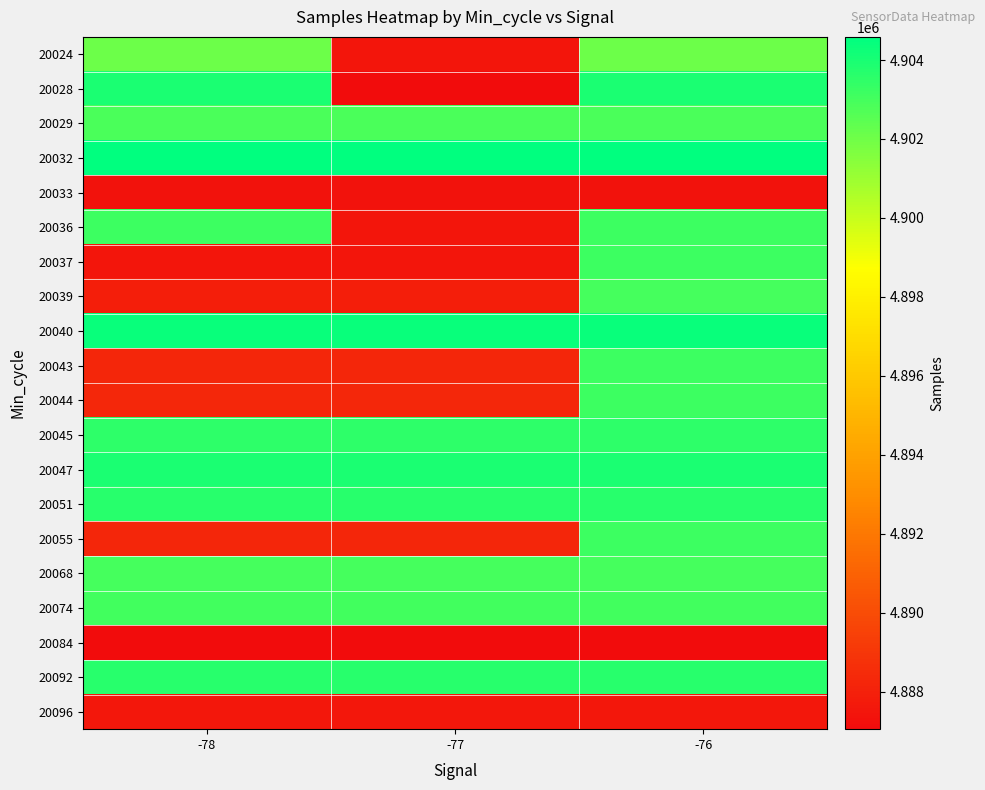

Reading left to right, extract all data points from this chart.

20024: -78=4902056	-77=4887469	-76=4902056
20028: -78=4903966	-77=4887053	-76=4903966
20029: -78=4902814	-77=4902814	-76=4902814
20032: -78=4904586	-77=4904586	-76=4904586
20033: -78=4887353	-77=4887353	-76=4887353
20036: -78=4903162	-77=4887469	-76=4903162
20037: -78=4887469	-77=4887469	-76=4903162
20039: -78=4887885	-77=4887885	-76=4903002
20040: -78=4904357	-77=4904357	-76=4904357
20043: -78=4888233	-77=4888233	-76=4903162
20044: -78=4888346	-77=4888346	-76=4903162
20045: -78=4903495	-77=4903495	-76=4903495
20047: -78=4903966	-77=4903966	-76=4903966
20051: -78=4903664	-77=4903664	-76=4903664
20055: -78=4888233	-77=4888233	-76=4903162
20068: -78=4903002	-77=4903002	-76=4903002
20074: -78=4903071	-77=4903071	-76=4903071
20084: -78=4887053	-77=4887053	-76=4887053
20092: -78=4903640	-77=4903640	-76=4903640
20096: -78=4887562	-77=4887562	-76=4887562